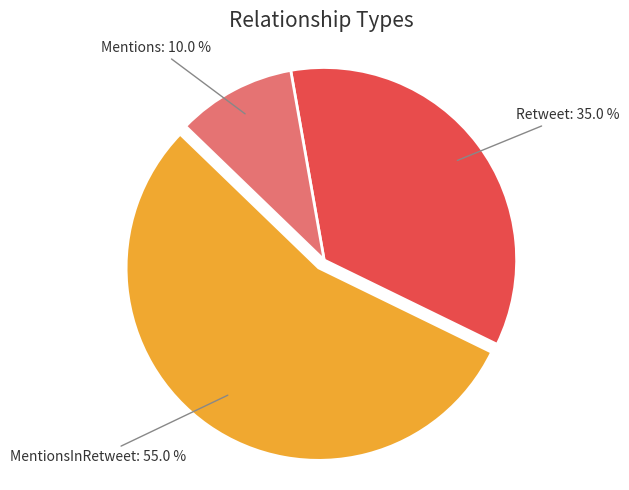

To the nearest percent, what portion does MentionsInRetweet represent?

55%